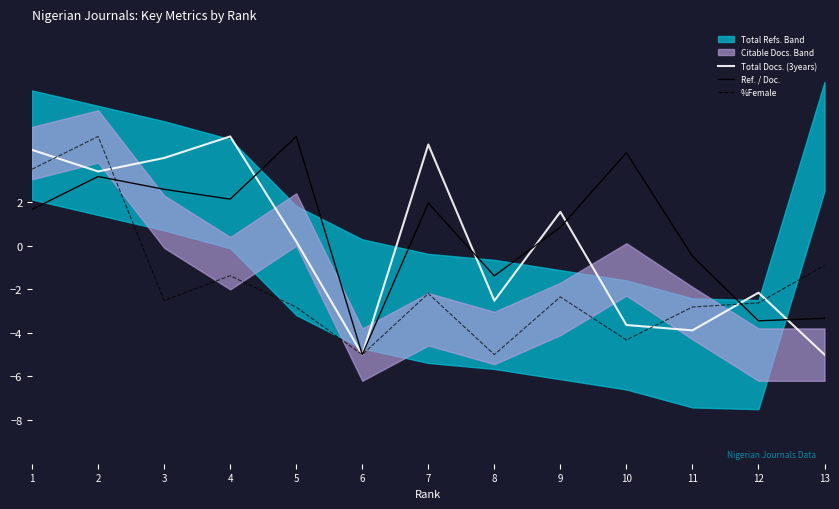

What is the difference between the maximum and second lowest values in the %Female series?

10.0